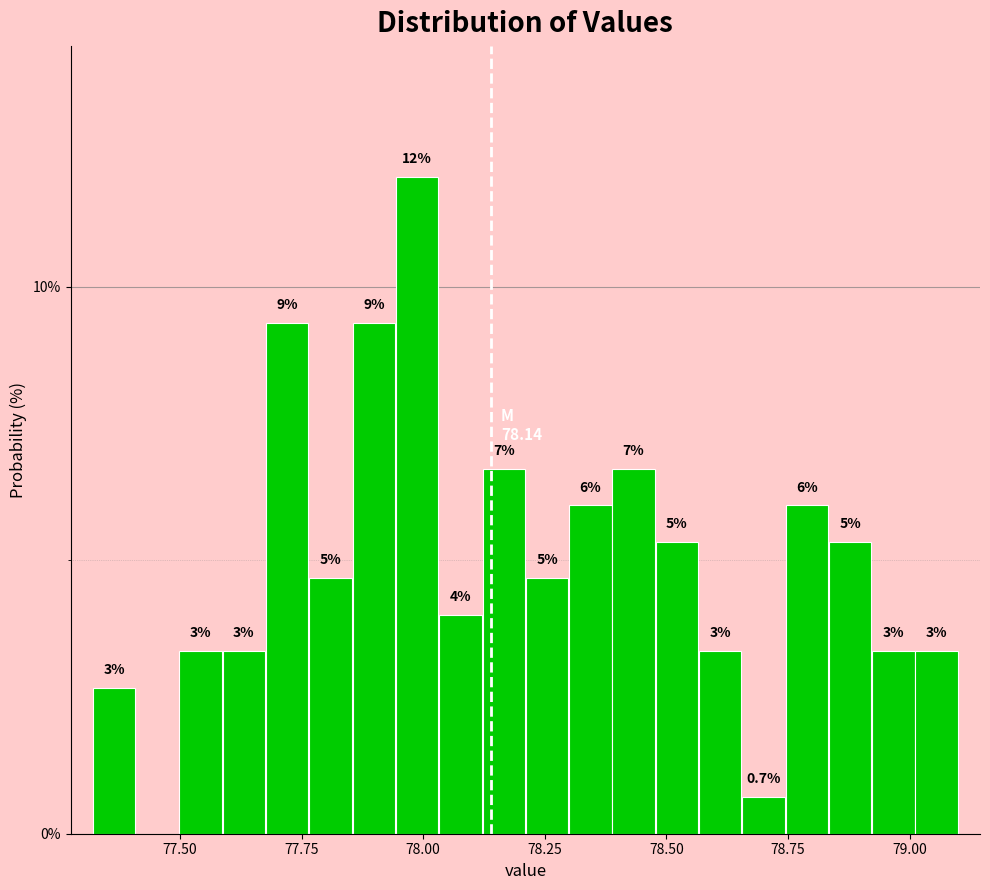

Read against the x-axis, roughly where is the centre of the tallest bar?

78.00